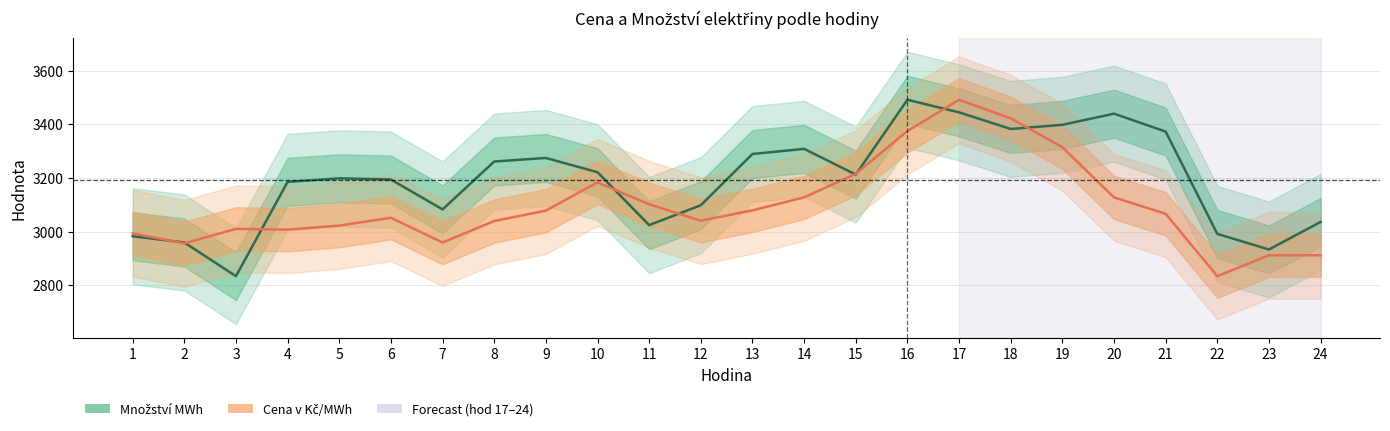

Which has a higher value, 15 or 13?

13